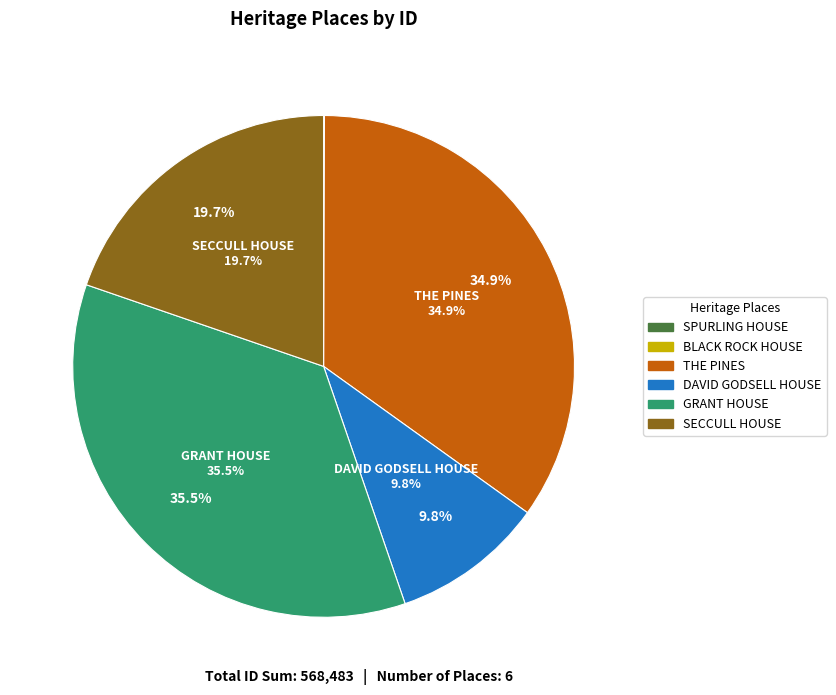

To the nearest percent, what is the combined percentage of SPURLING HOUSE and DAVID GODSELL HOUSE?

10%